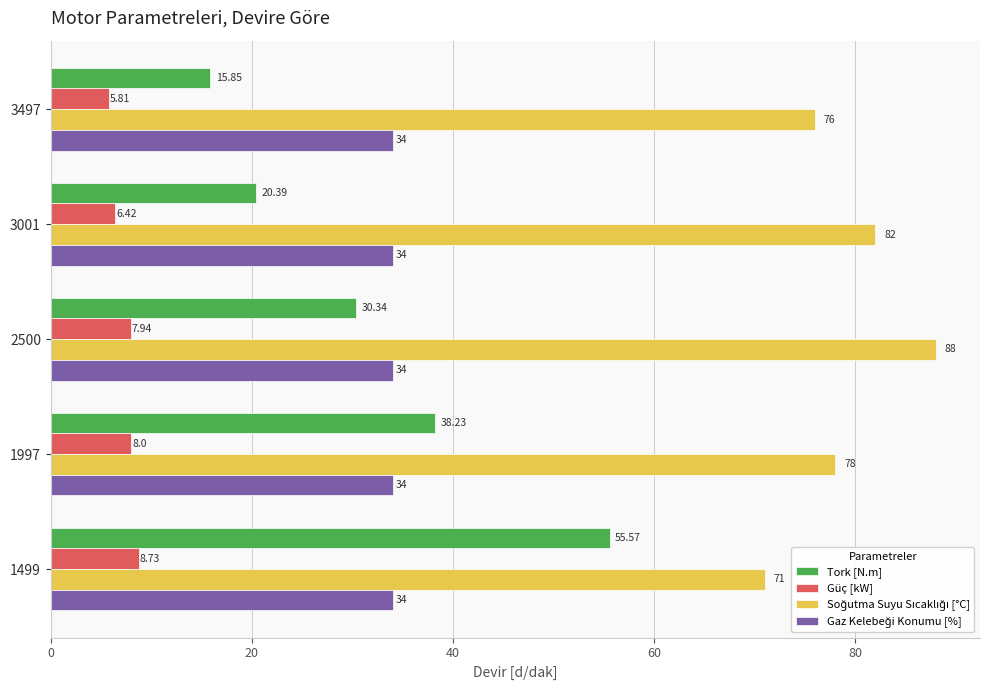

What is the average value of the Güç [kW] series?

7.4